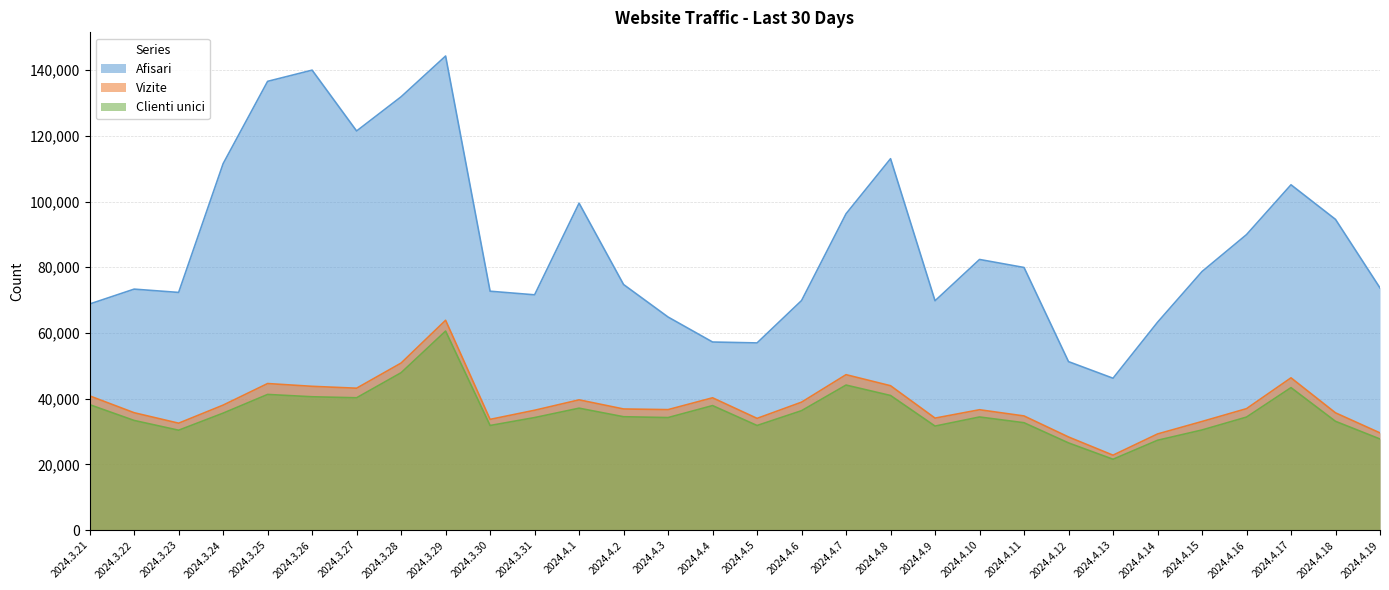

What is the value of the Clienti unici point at the 18th from the left?

44160